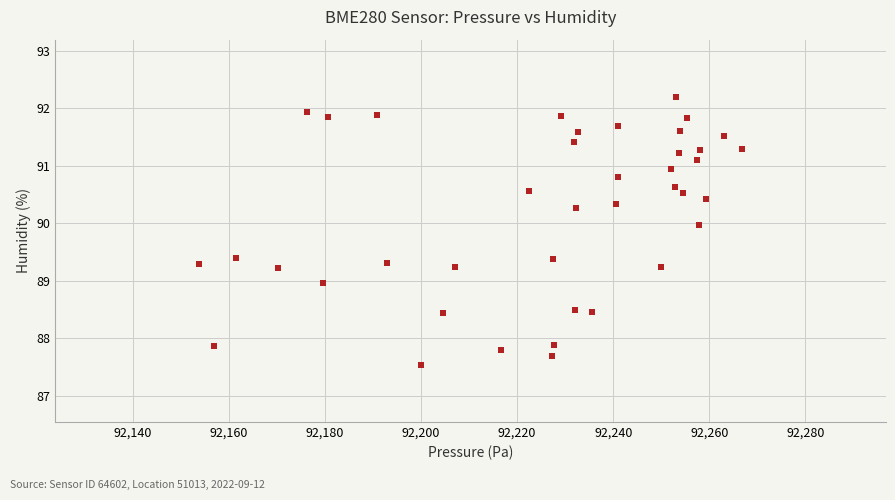

What is the range of X values (max minus min)?

112.9